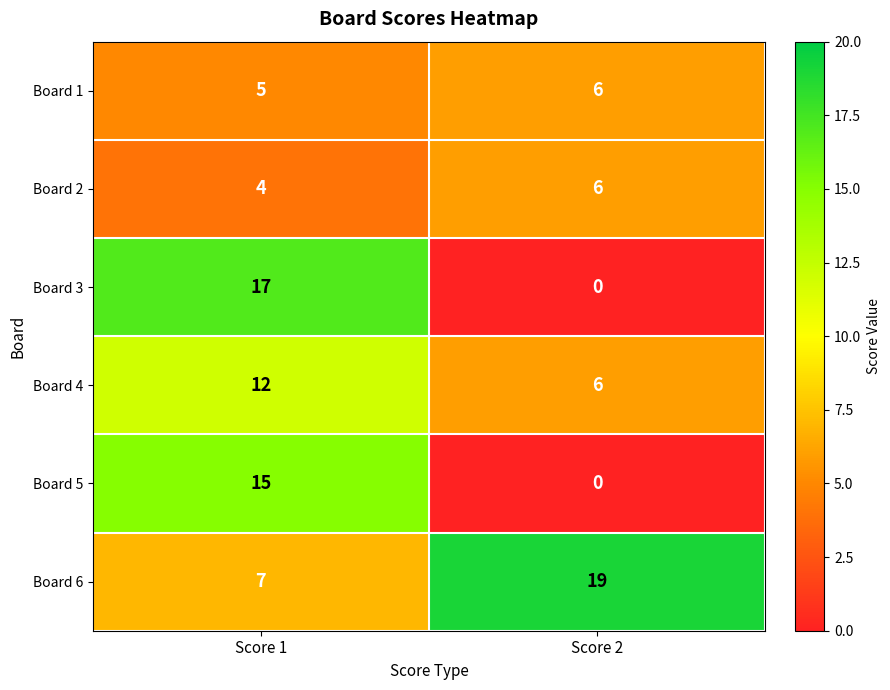

At which category does the chart reach its minimum across all series?

Score 2